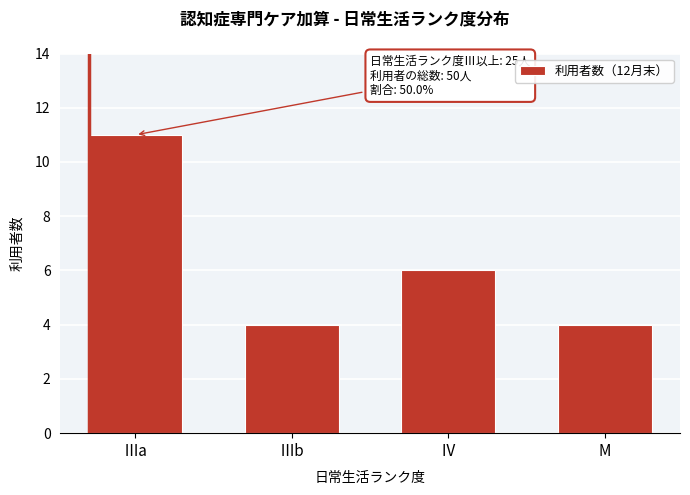

Reading left to right, transcribe all the data shown in this chart.

11	4	6	4